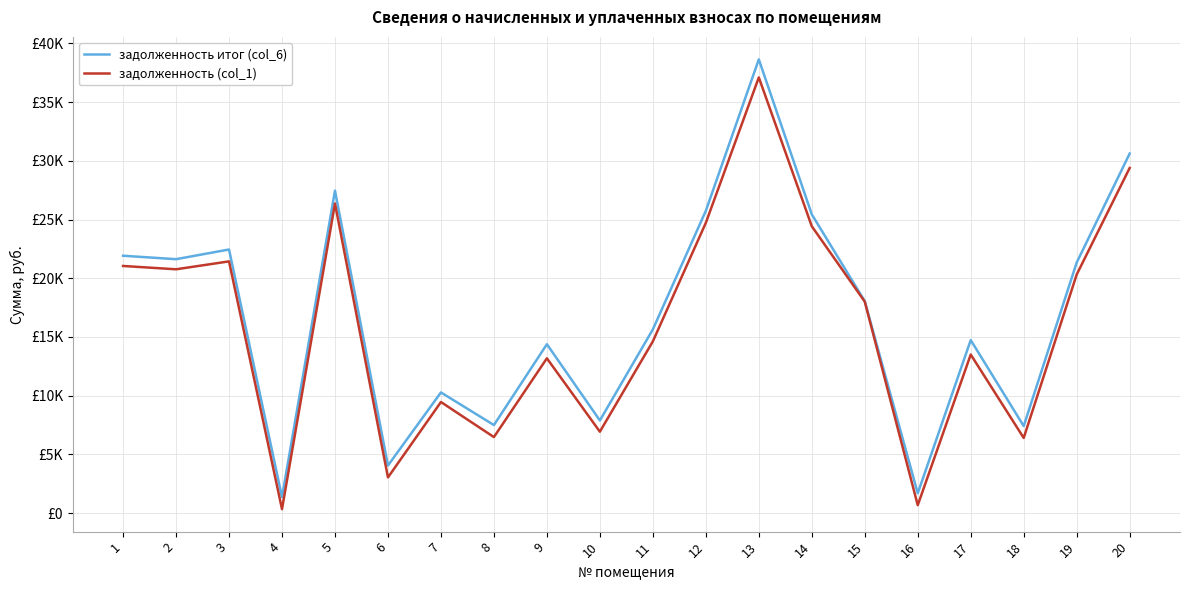

Is it true that задолженность итог (col_6) equals 25745.1 at 12?

True